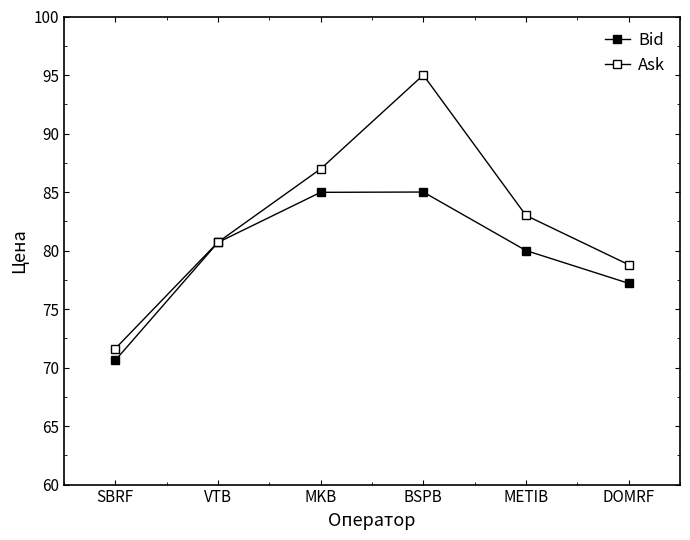

Is this an area chart (filled region under the line)?

No